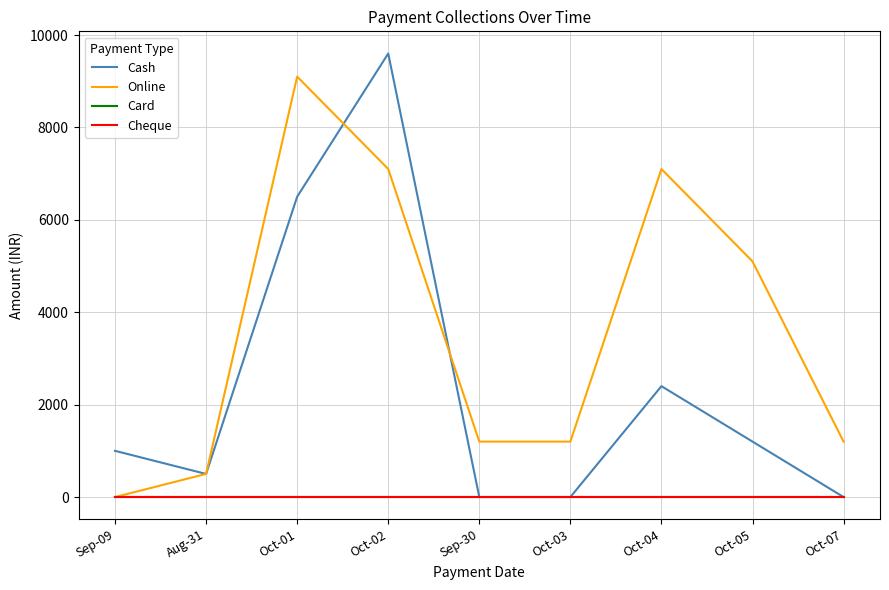

Which series has the largest total across all categories?

Online